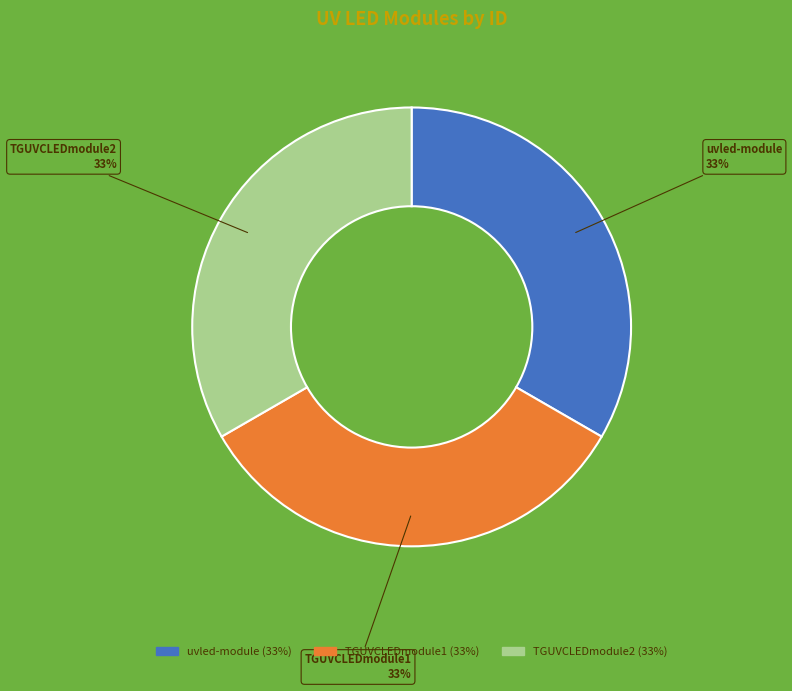

How many segments does this pie chart have?

3